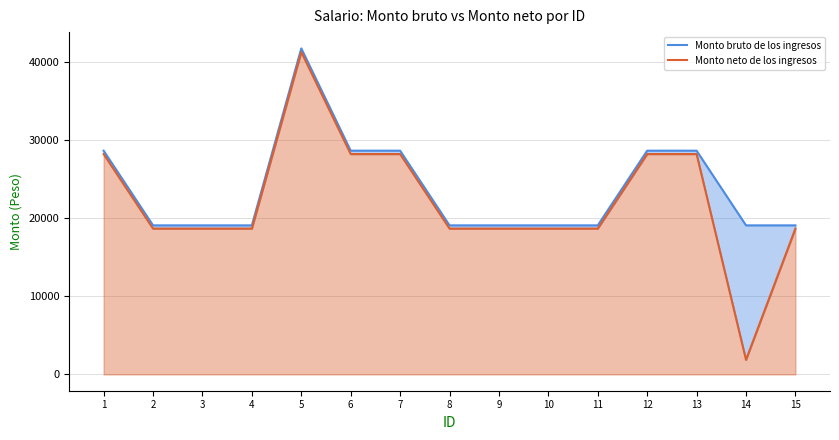

What is the value of the Monto bruto de los ingresos point at the 12th from the left?

28631.0